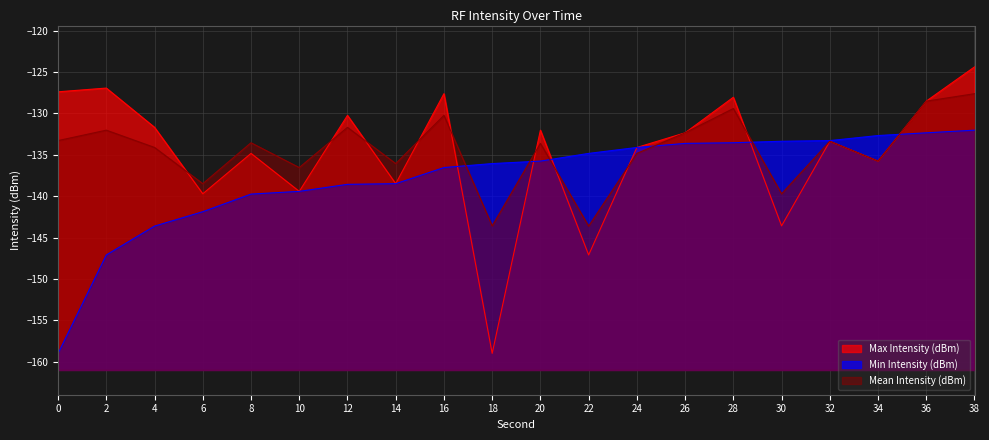

Reading left to right, what are all the values shown in this chart?

Max Intensity (dBm): 0=-127.4	2=-126.9	4=-131.7	6=-139.7	8=-134.8	10=-139.4	12=-130.2	14=-138.5	16=-127.6	18=-159.0	20=-132.0	22=-147.1	24=-134.1	26=-132.3	28=-128.0	30=-143.6	32=-133.4	34=-135.8	36=-128.5	38=-124.4
Min Intensity (dBm): 0=-159.0	2=-147.1	4=-143.6	6=-141.9	8=-139.8	10=-139.4	12=-138.6	14=-138.5	16=-136.5	18=-136.1	20=-135.8	22=-134.8	24=-134.1	26=-133.6	28=-133.5	30=-133.4	32=-133.3	34=-132.7	36=-132.3	38=-132.0
Mean Intensity (dBm): 0=-133.3	2=-132.0	4=-134.1	6=-138.5	8=-133.5	10=-136.5	12=-131.7	14=-136.1	16=-130.2	18=-143.6	20=-133.6	22=-143.6	24=-134.8	26=-132.3	28=-129.4	30=-139.7	32=-133.4	34=-135.8	36=-128.5	38=-127.6